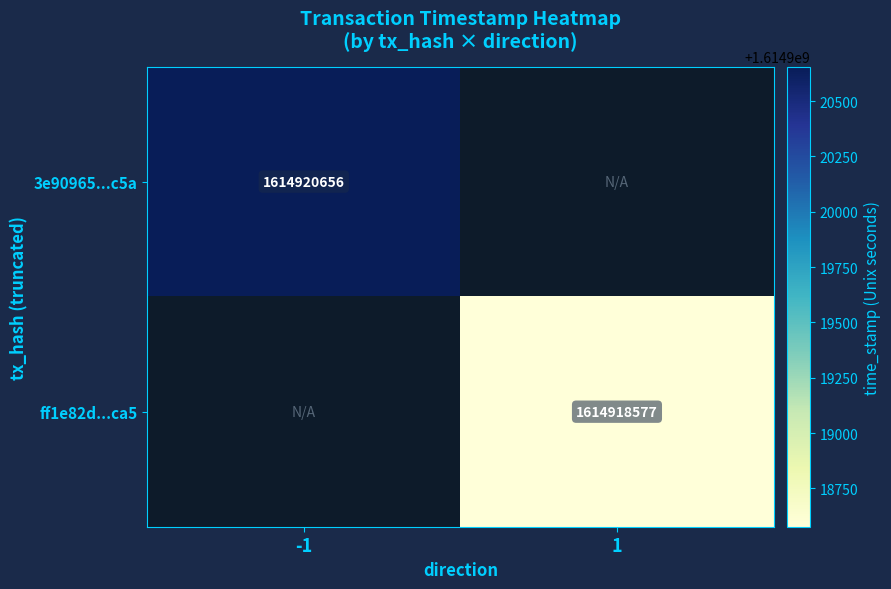

Which label corresponds to the largest value in the chart?

-1